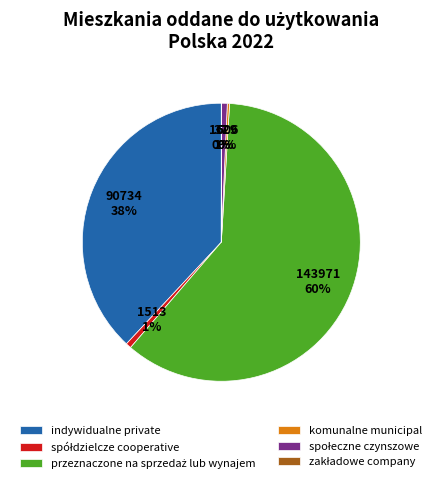

To the nearest percent, what is the average slice percentage?

17%